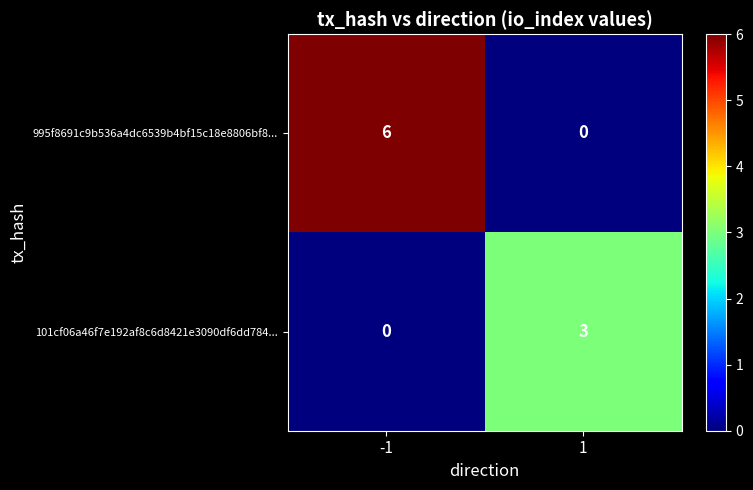

How many data points does each series have?

2